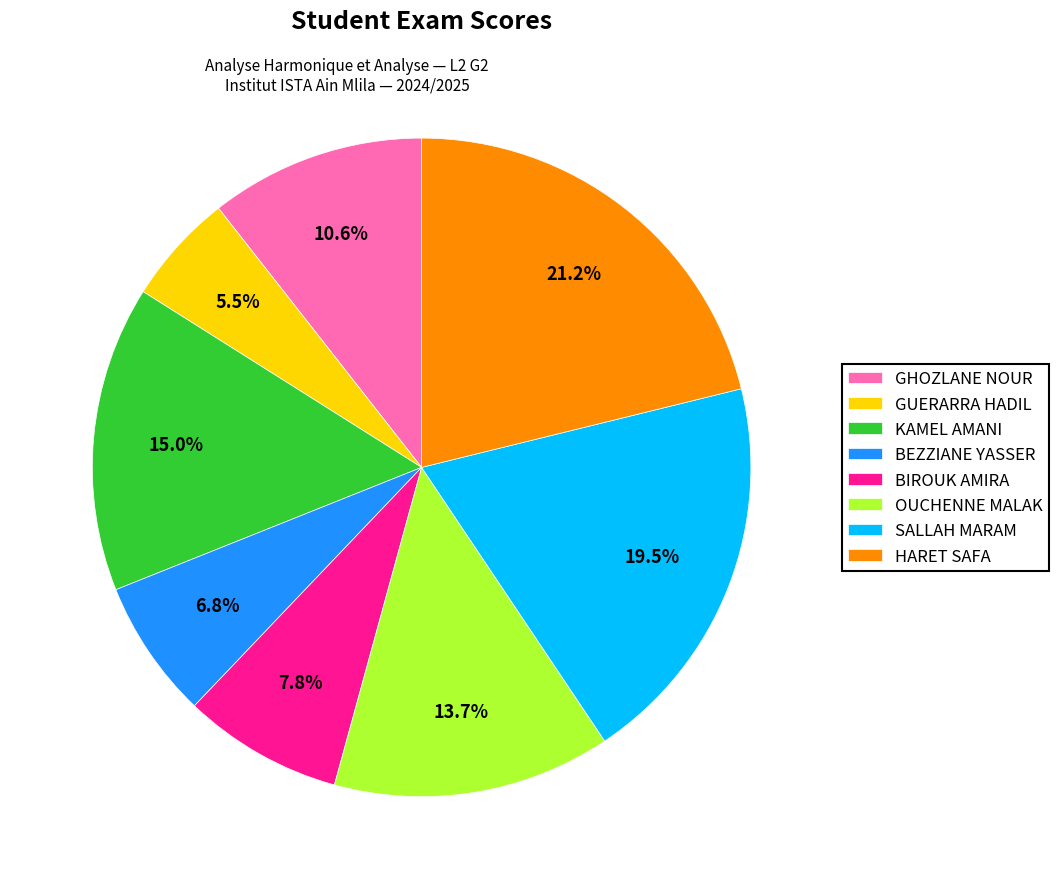

How many slices are in this pie chart?

8